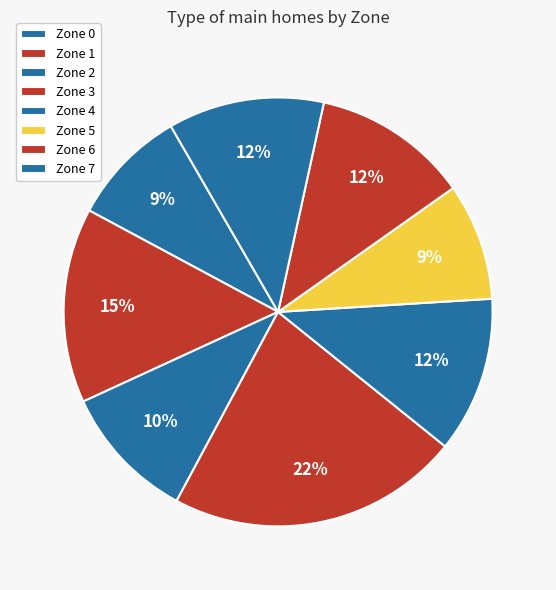

What percentage is the Zone 0 slice, to the nearest percent?

9%